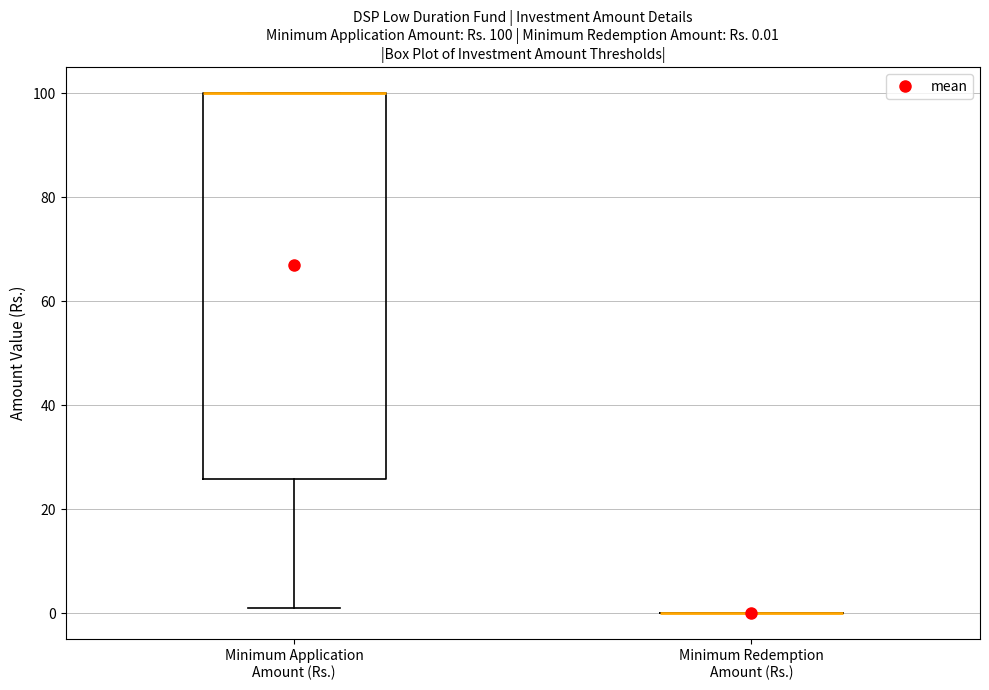

Comparing the boxes themselves (not the whiskers), which one is the tallest?

Minimum Application Amount (Rs.)